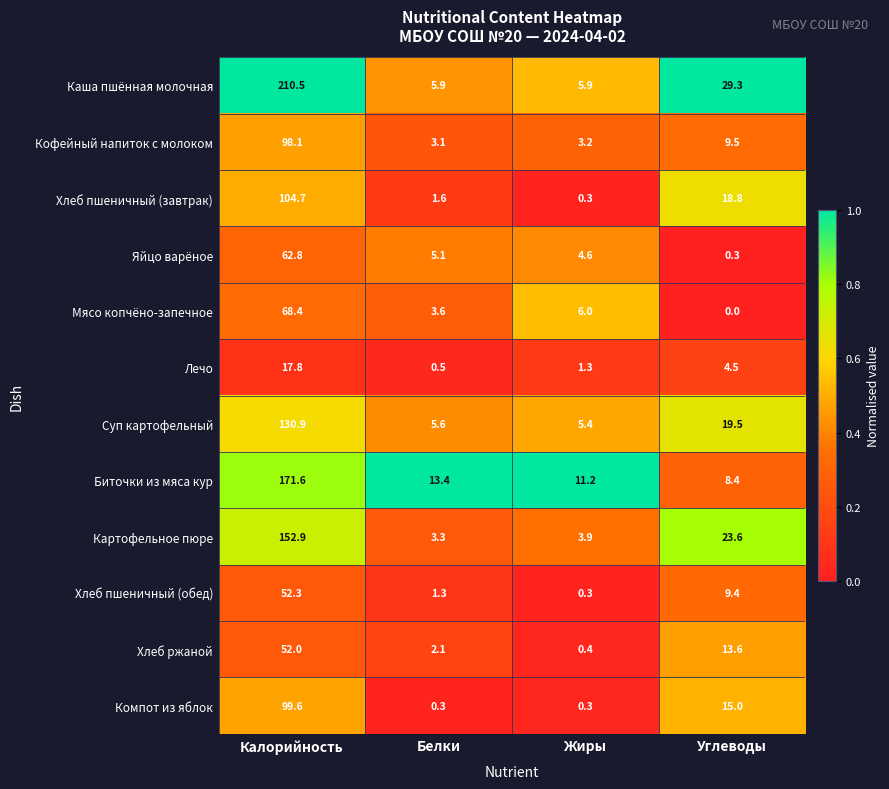

Which series changed the most between Белки and Жиры?

Мясо копчёно-запечное